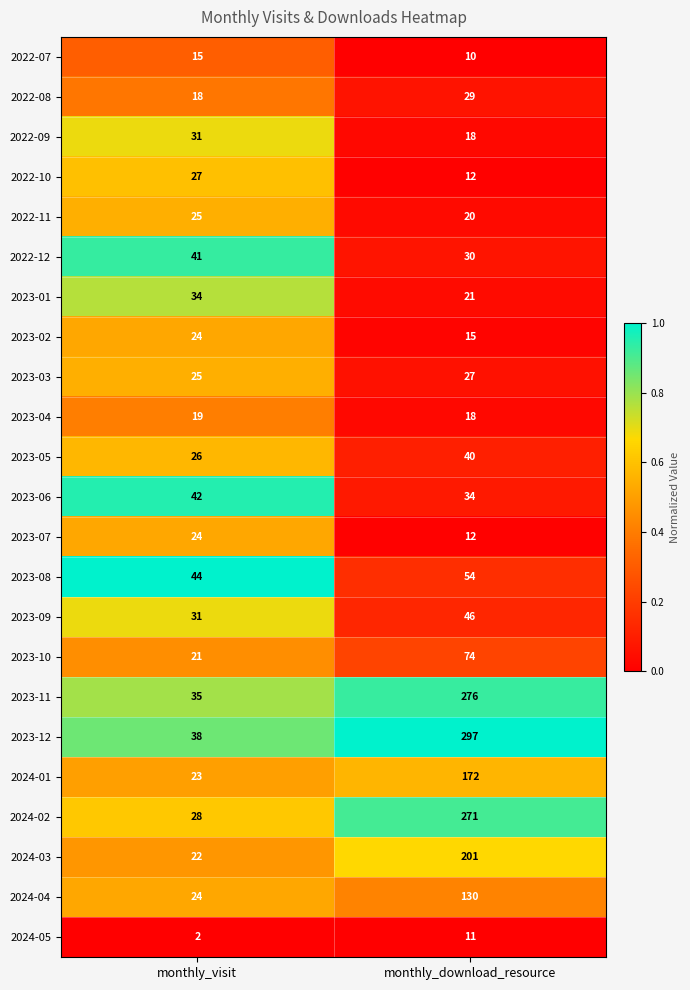

At which label does 2022-08 reach its minimum?

monthly_visit